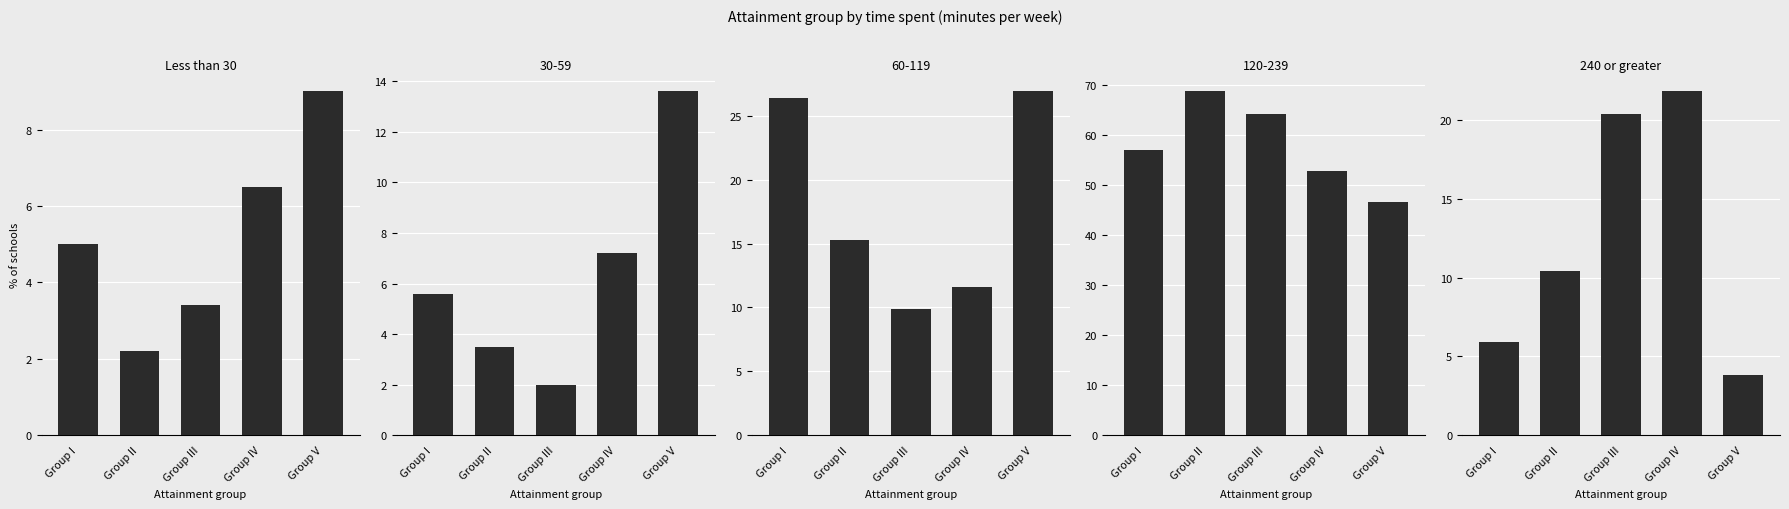

Reading left to right, transcribe all the data shown in this chart.

Less than 30: Group I=5.0	Group II=2.2	Group III=3.4	Group IV=6.5	Group V=9.0
240 or greater: Group I=5.9	Group II=10.4	Group III=20.4	Group IV=21.8	Group V=3.8